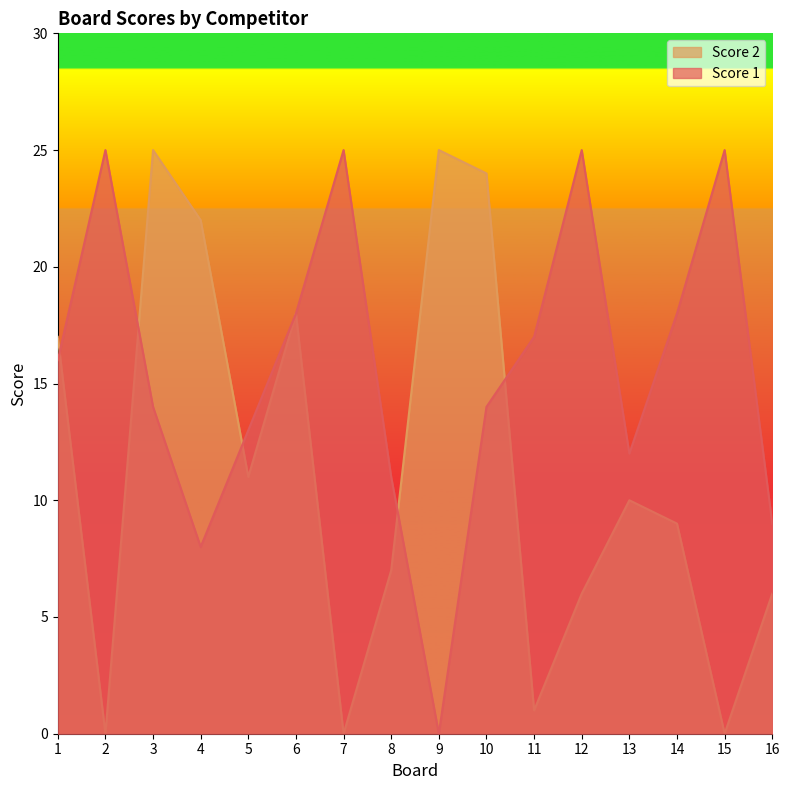

List the series in order of their overall mean, lowest first.

Score 2, Score 1